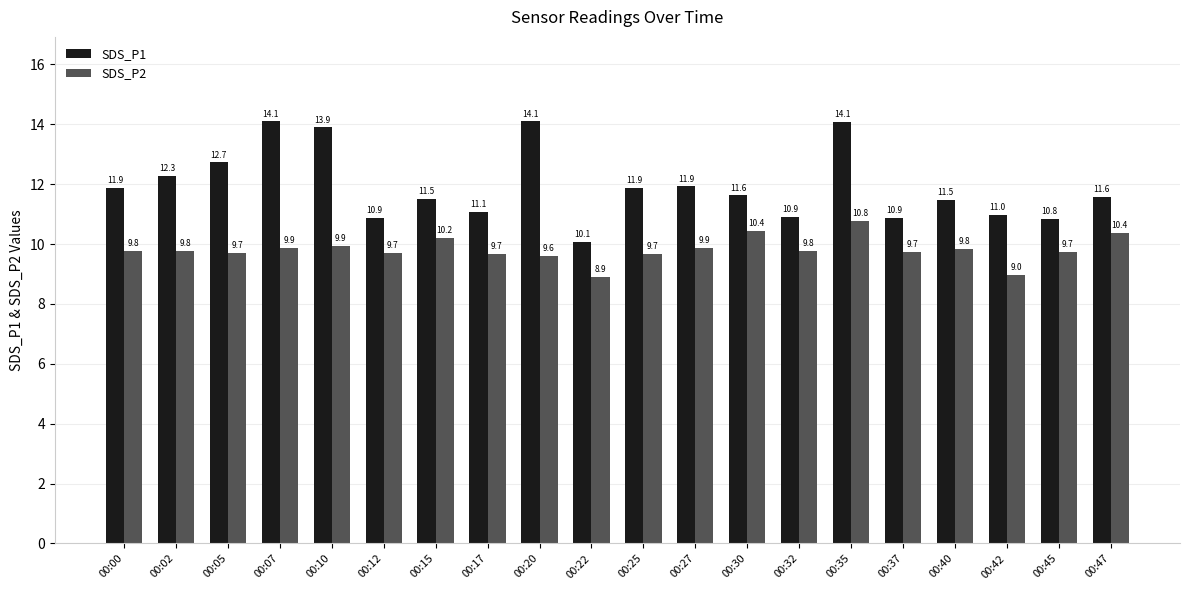

Where does the SDS_P2 series first go above 9?

00:00